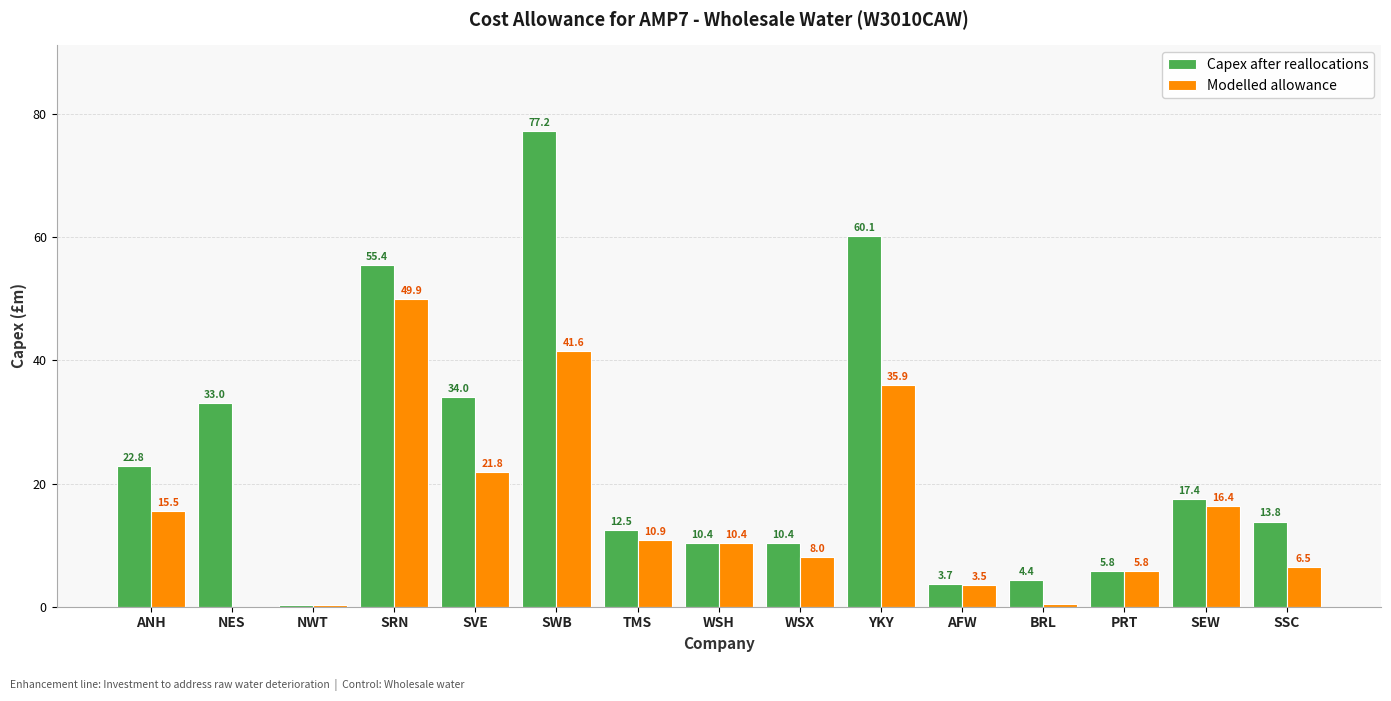

How many groups of bars are there?

15